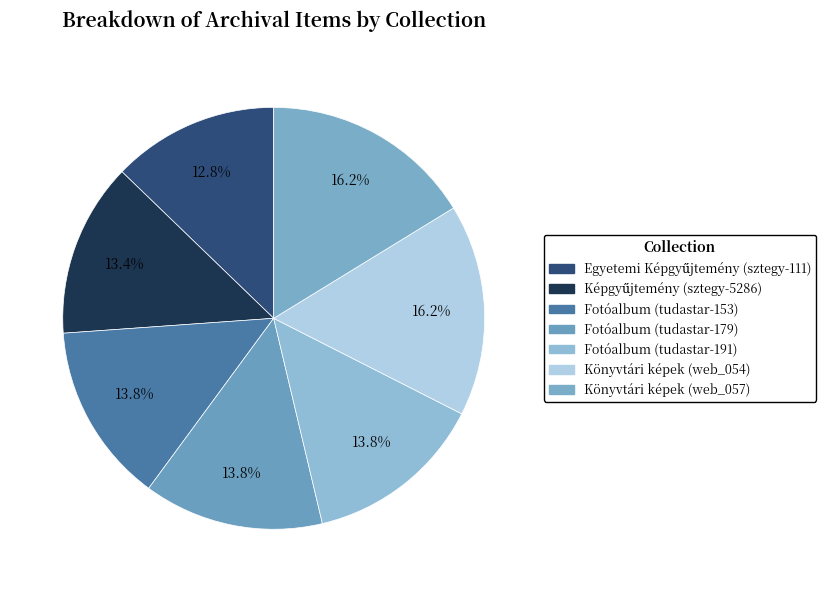

Does Könyvtári képek (web_057) account for over 50% of the chart?

No